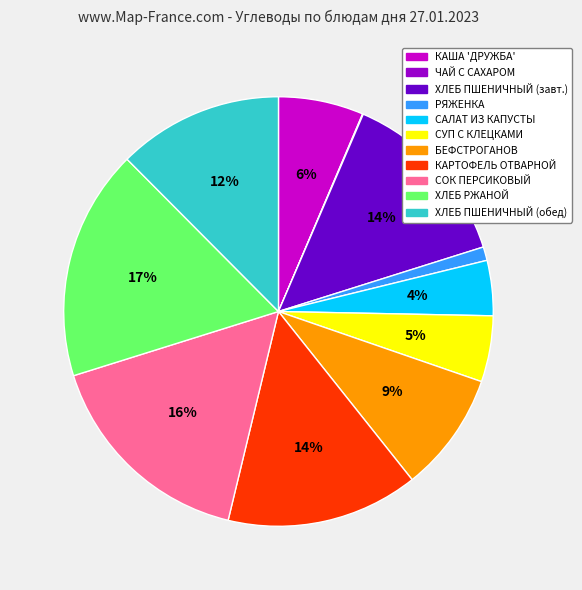

Is there a majority slice in this chart?

No